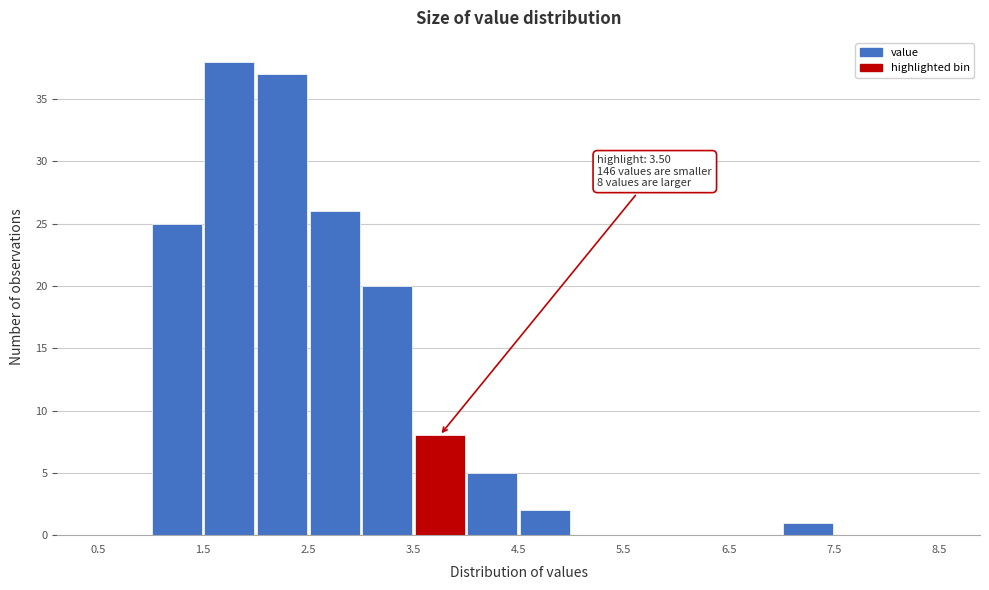

Over which range of the x-axis is the bar tallest?

1.5 to 2.0